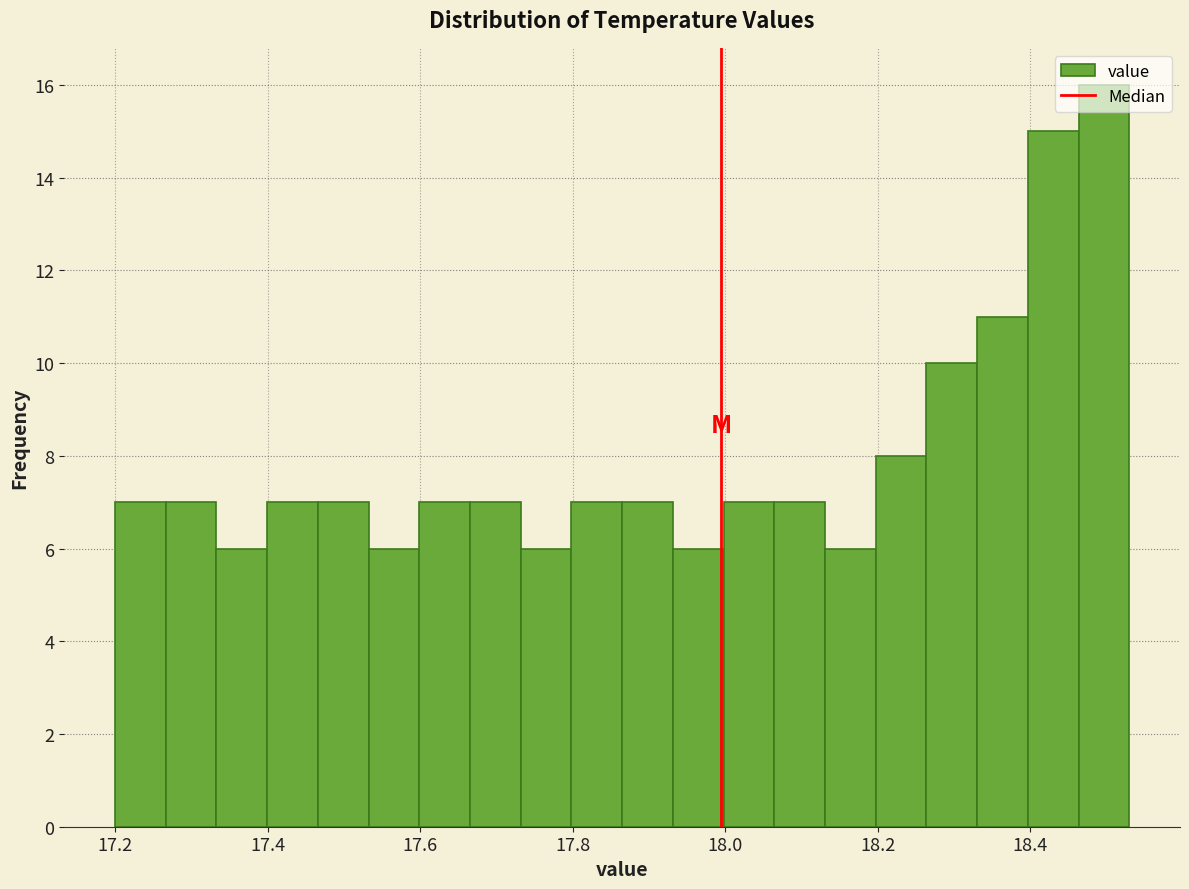

Read against the x-axis, roughly where is the centre of the tallest bar?

18.50